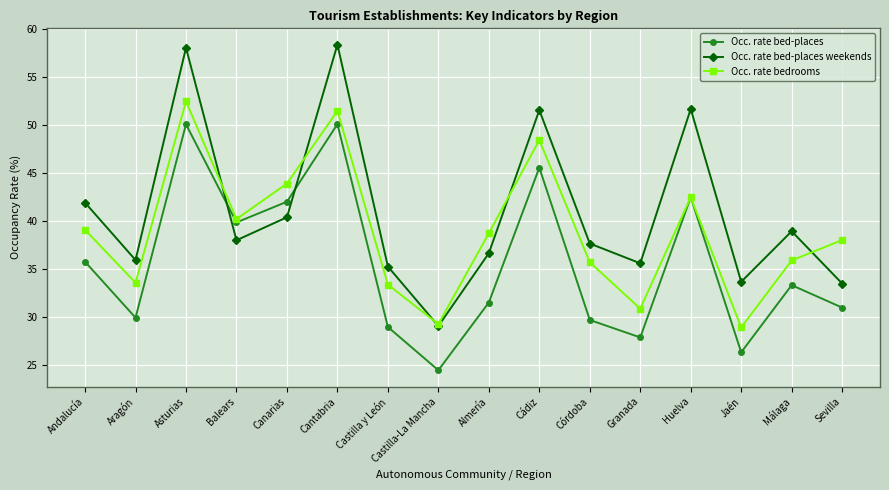

In Occ. rate bedrooms, how many points are lower than both neighbors (excluding endpoints)?

5